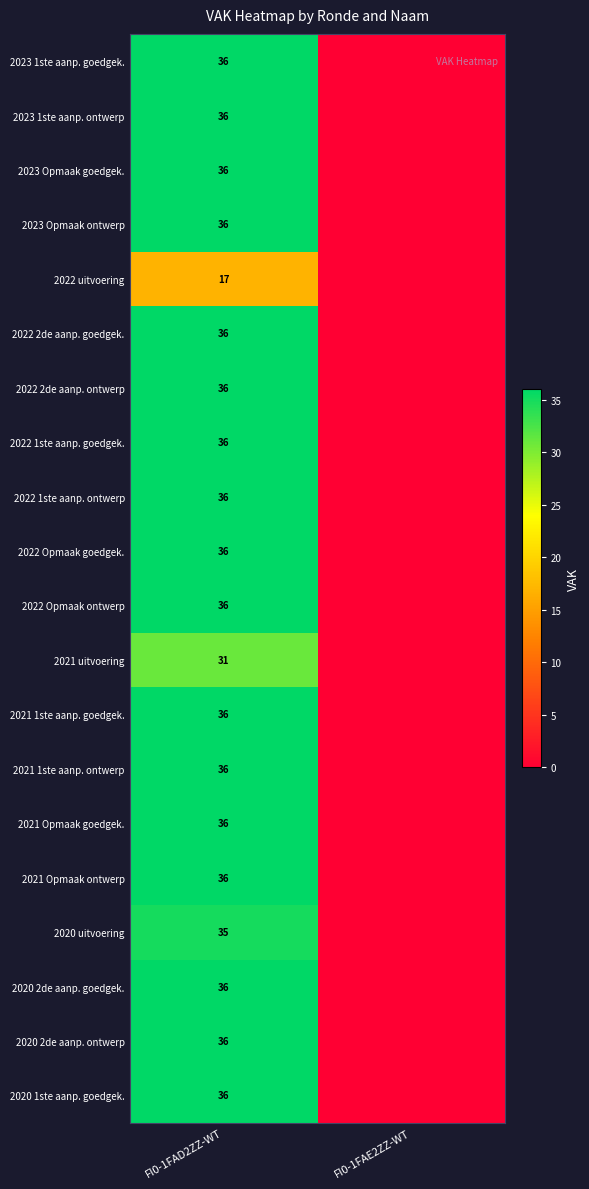

Which has a higher value, FI0-1FAD2ZZ-WT or FI0-1FAE2ZZ-WT?

FI0-1FAD2ZZ-WT